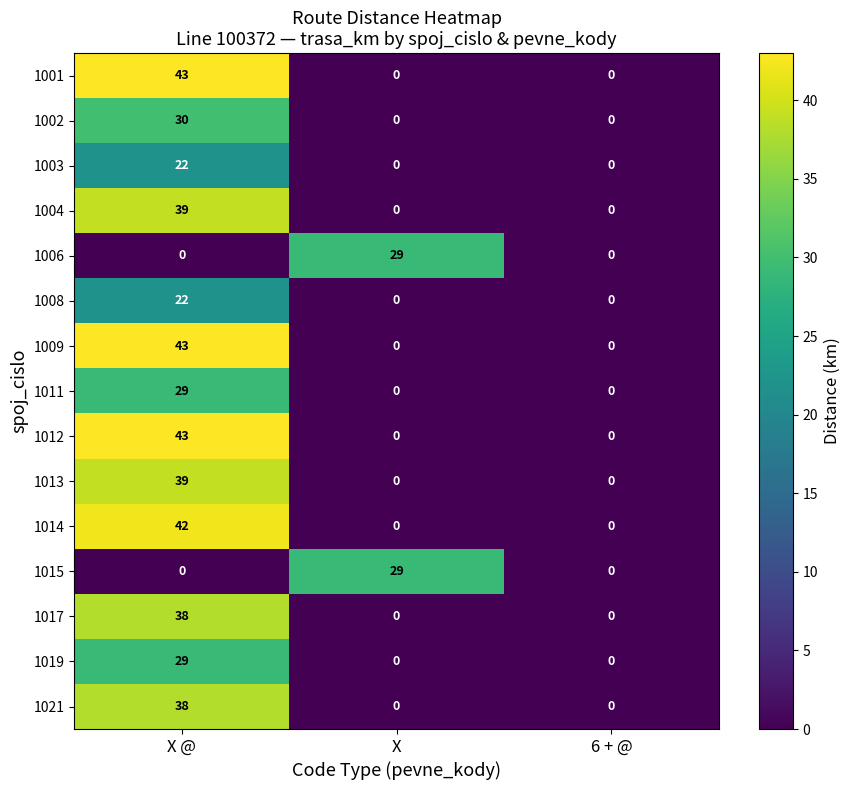

How many 1013 values are between 0 and 39?

3